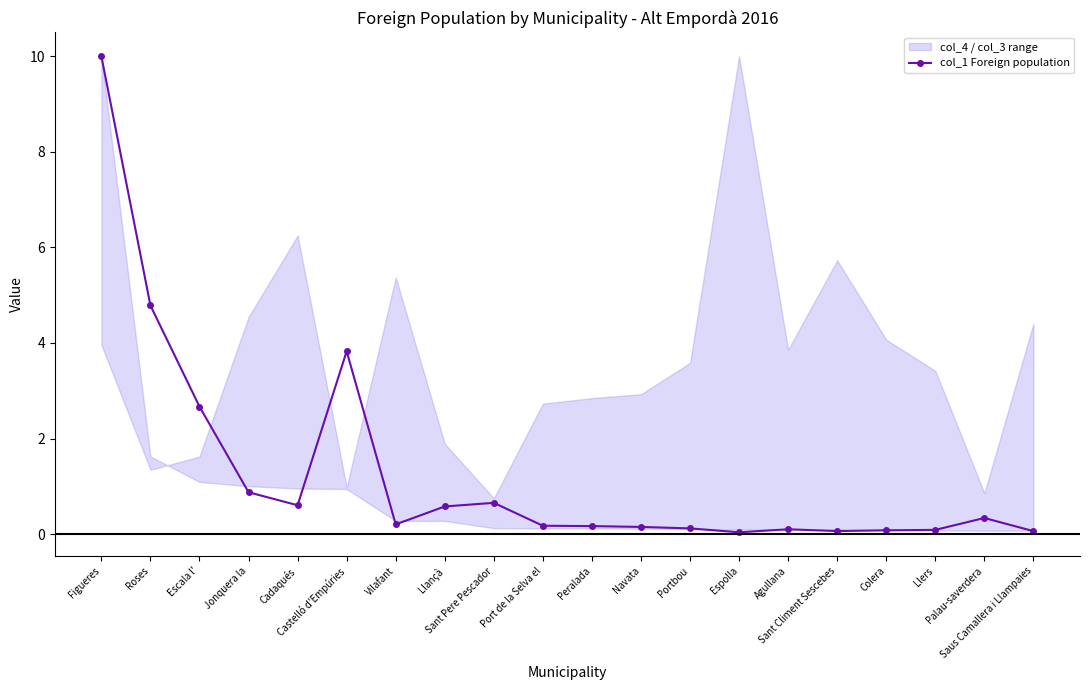

How many lines are shown in the chart?

1